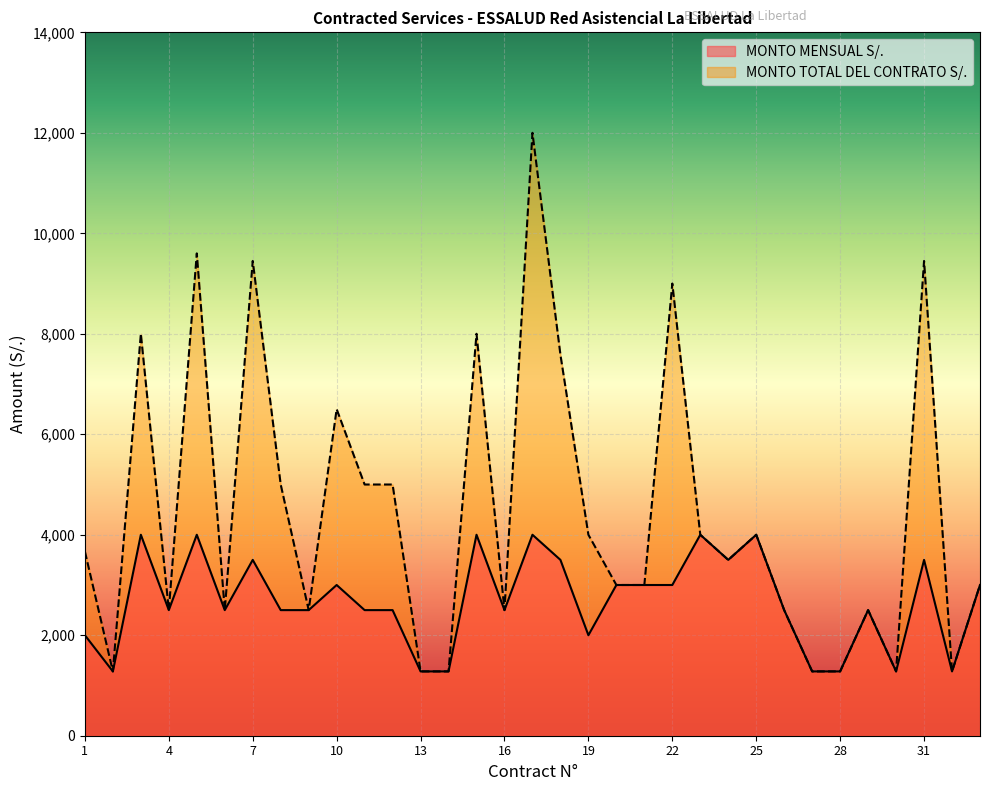

What is the value of the MONTO MENSUAL S/. point at the 9th from the left?

2500.0